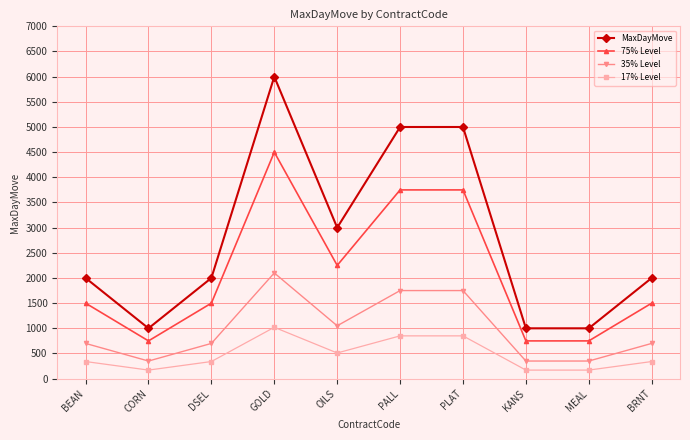

Rank the series by their average value, from highest to lowest.

MaxDayMove, 75% Level, 35% Level, 17% Level